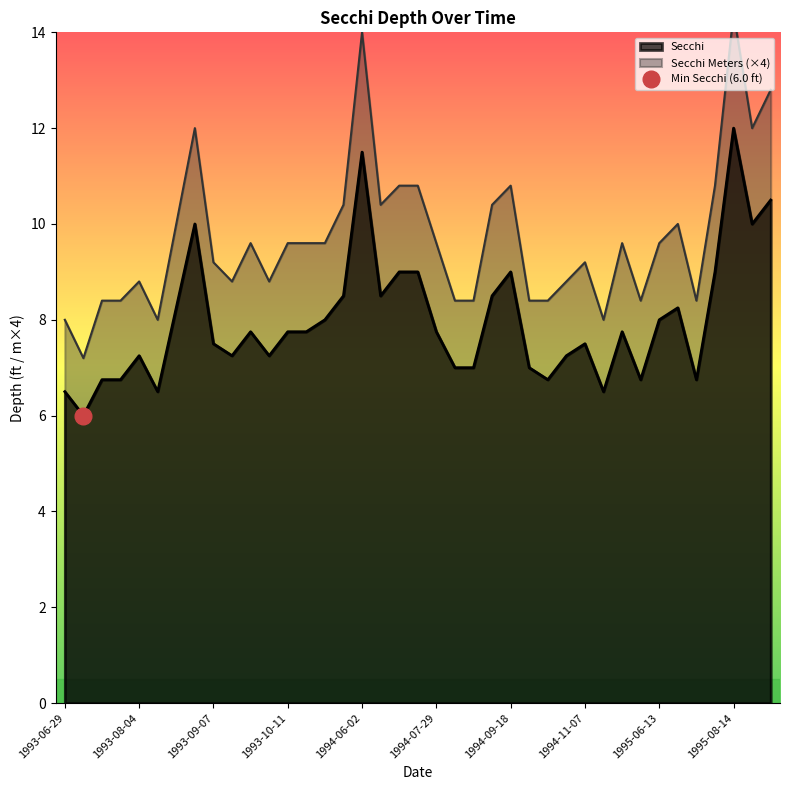

Where is the first local minimum for Secchi?

1993-07-08